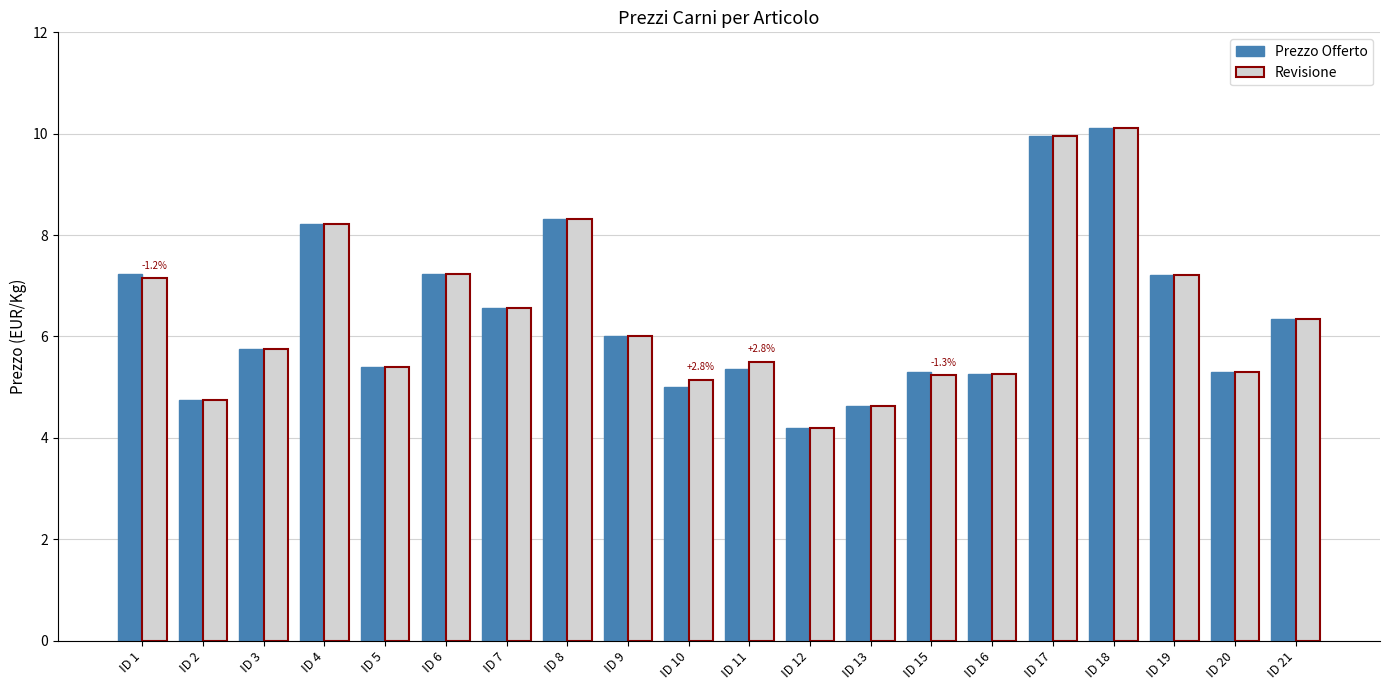

How many values in the Revisione series are below 6?

10